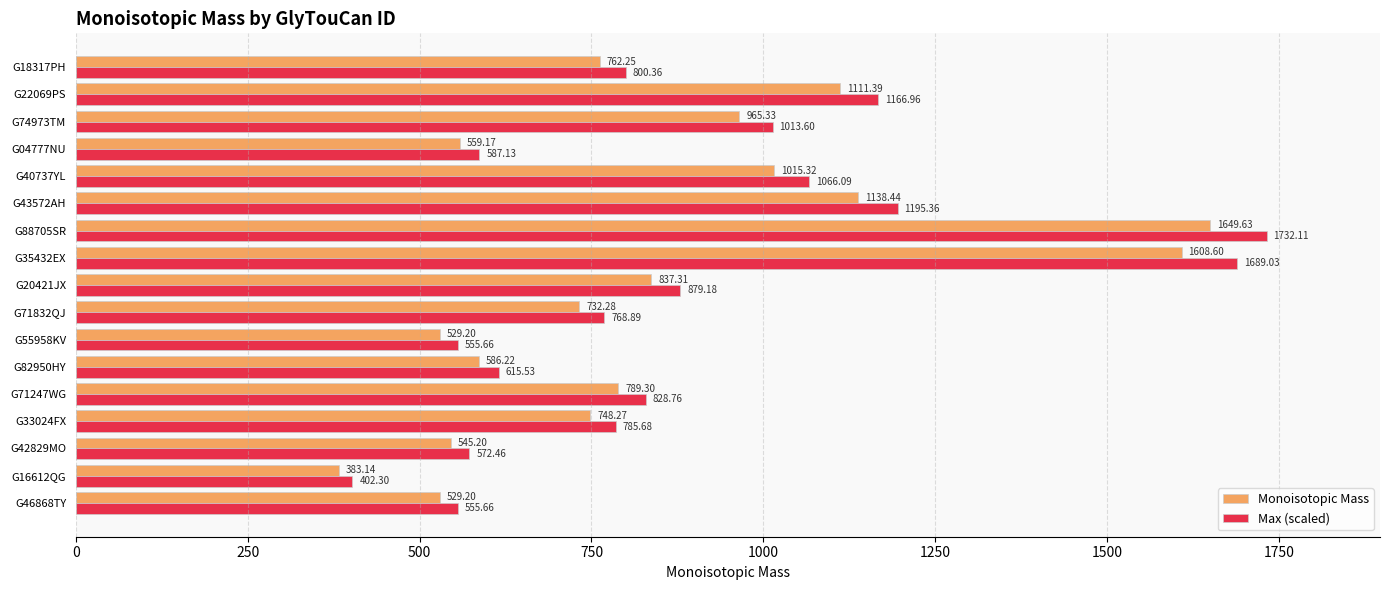

Which series has the largest range (max minus min)?

Max (scaled)